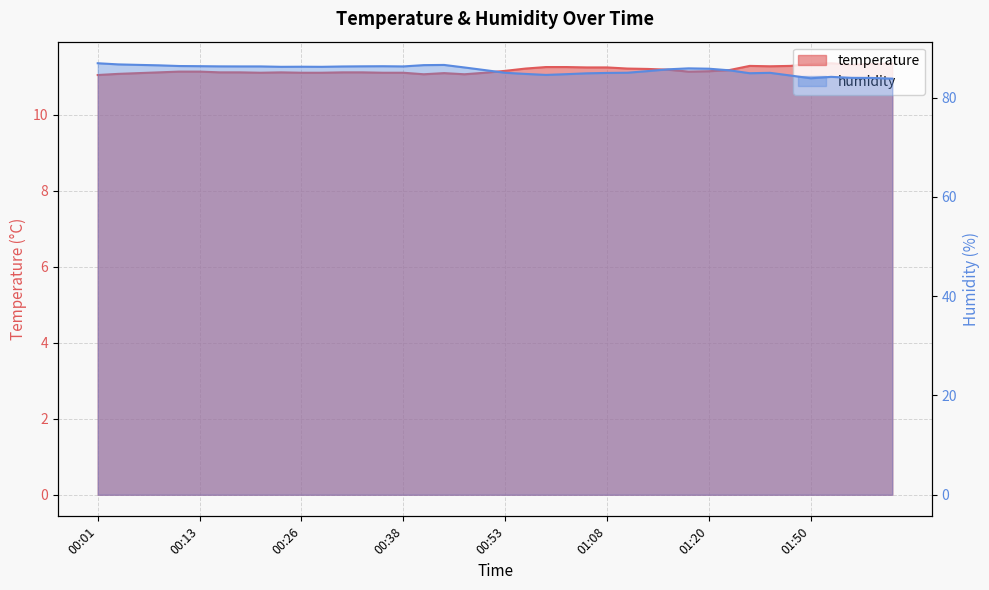

At which category does temperature reach its first local valley?

00:21